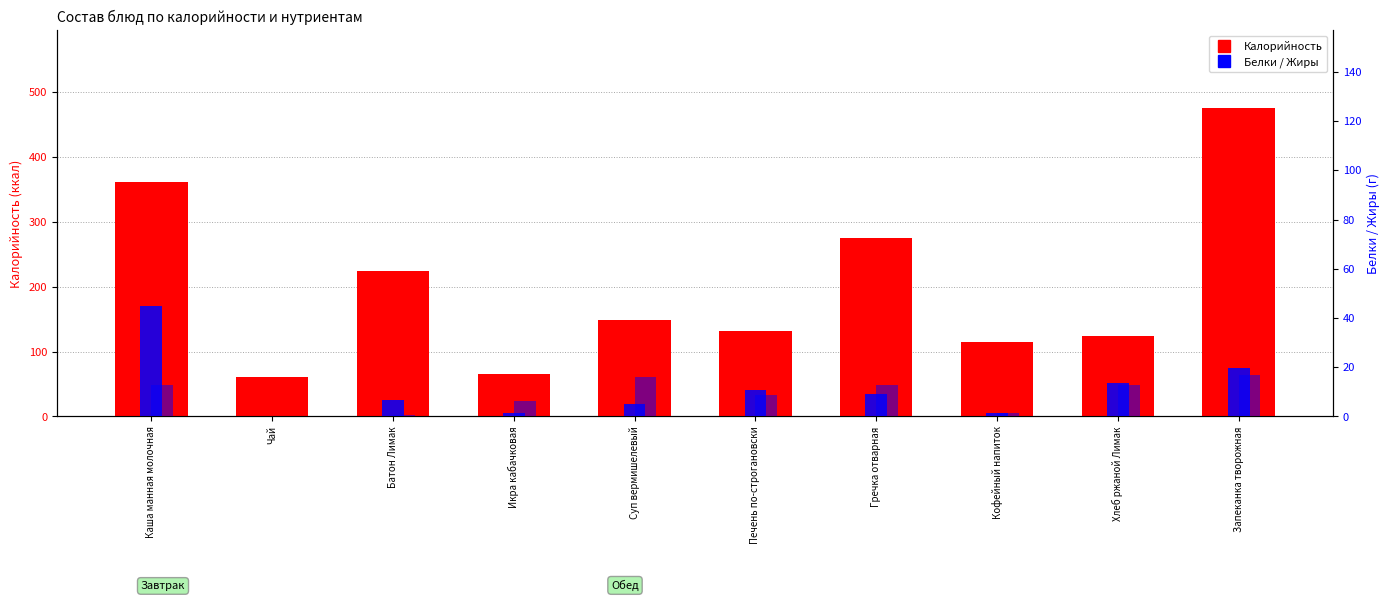

Which series has the largest range (max minus min)?

Калорийность